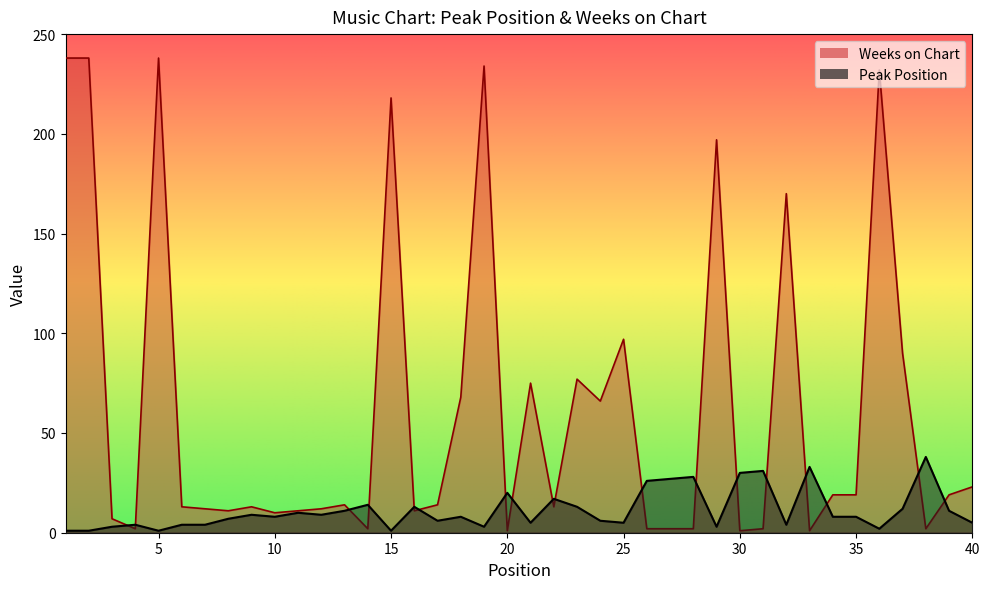

True or false: Peak Position and Weeks on Chart cross at least once.

True